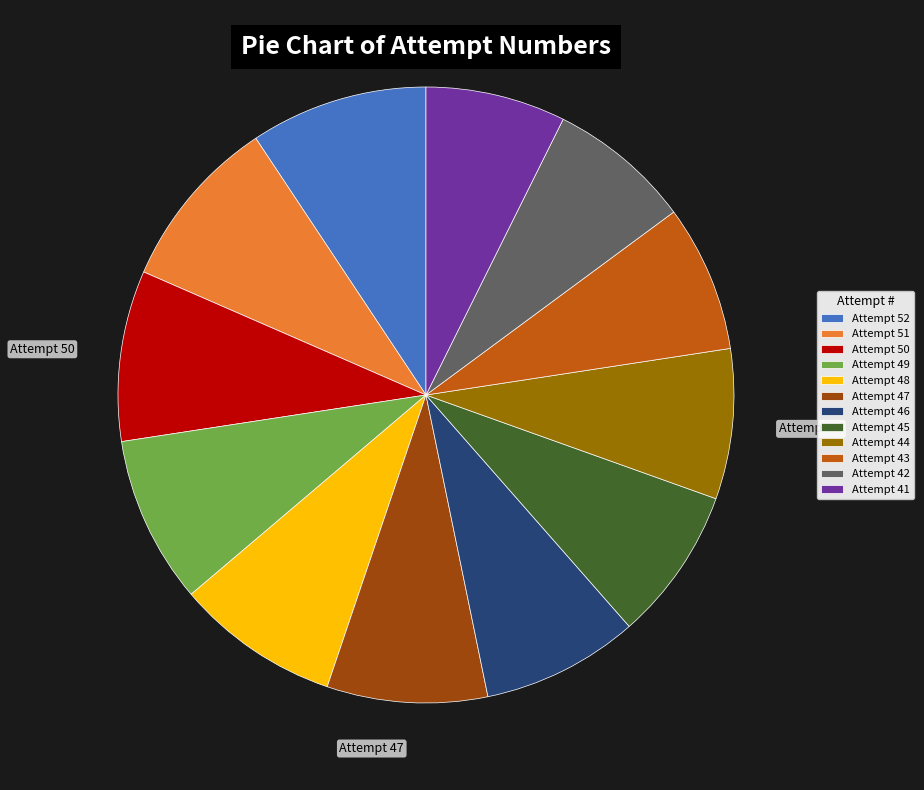

Is there any slice that represents more than half of the pie?

No